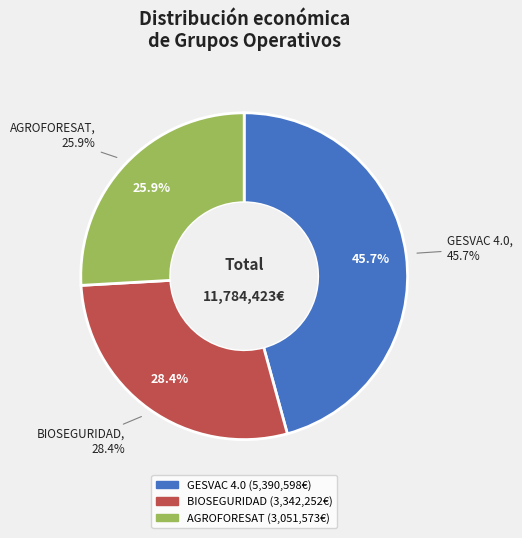

How many slices are in this pie chart?

3